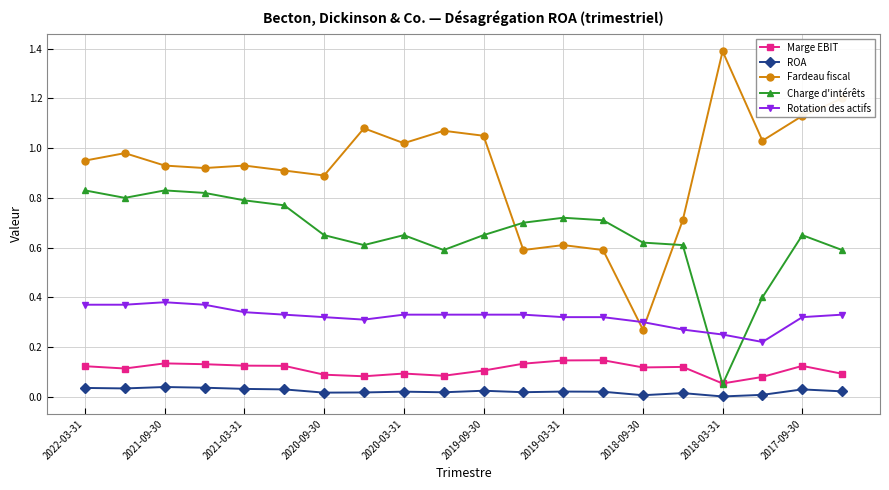

Which series has the widest spread of values?

Fardeau fiscal